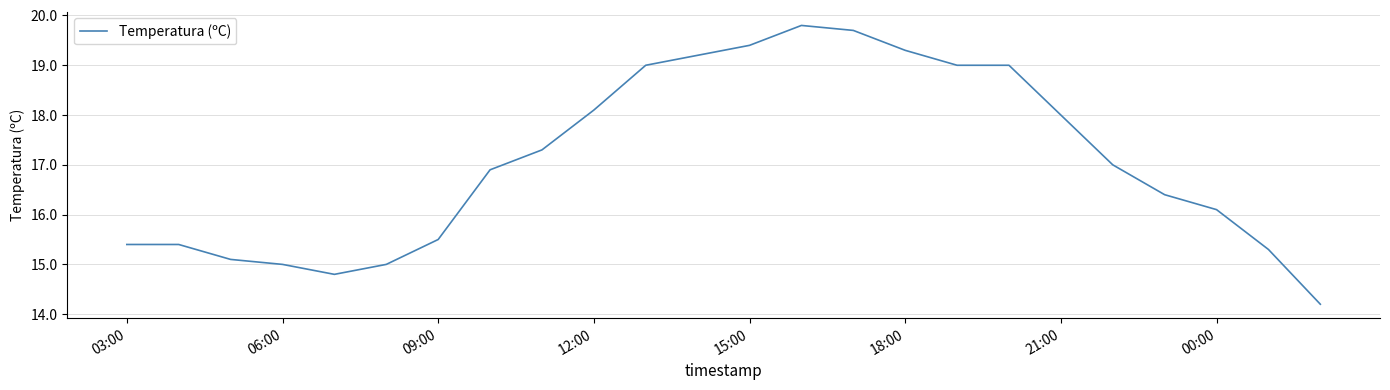

What is the average value?

17.1